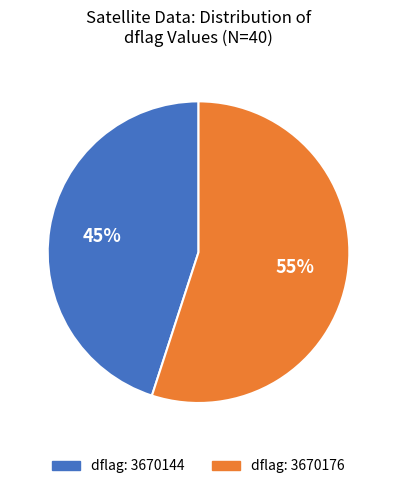

To the nearest percent, what is the difference between the largest and smallest slice percentages?

10%